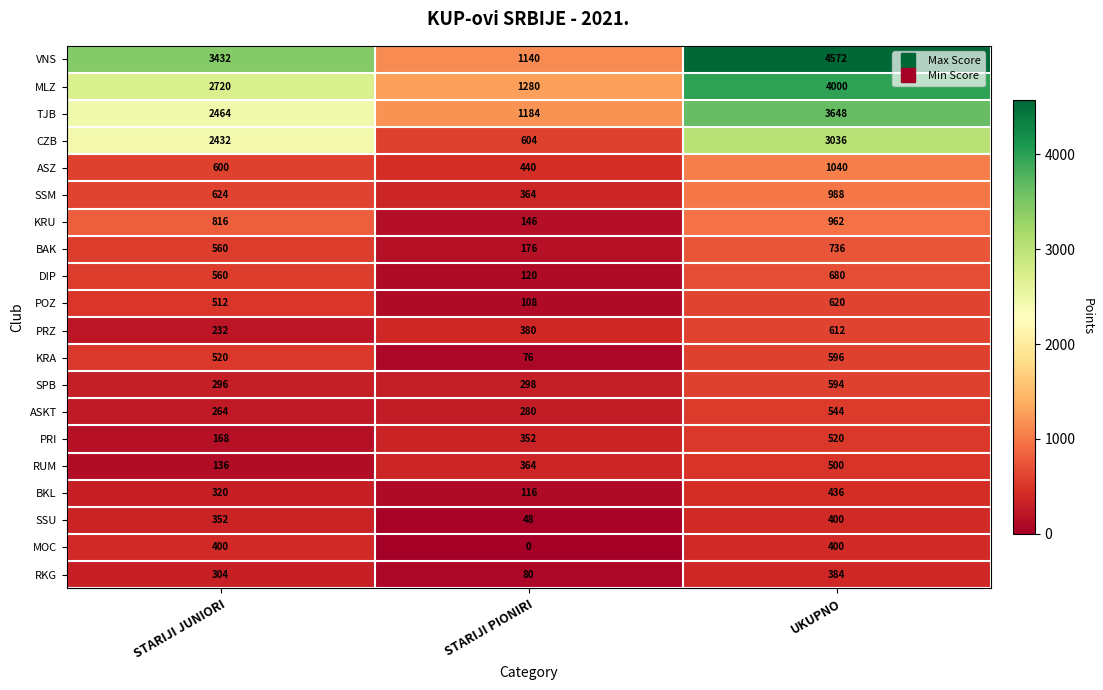

What is the approximate value of SSU at UKUPNO, to the nearest 10?

400